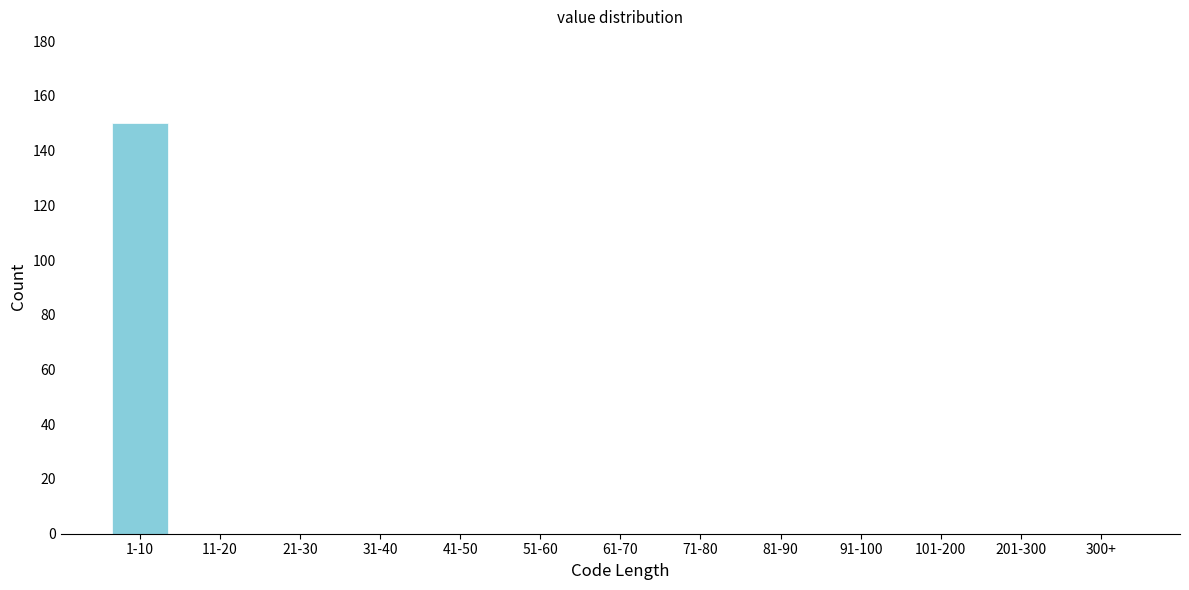

Reading right to left, extract all data points from this chart.

300+=0	201-300=0	101-200=0	91-100=0	81-90=0	71-80=0	61-70=0	51-60=0	41-50=0	31-40=0	21-30=0	11-20=0	1-10=150